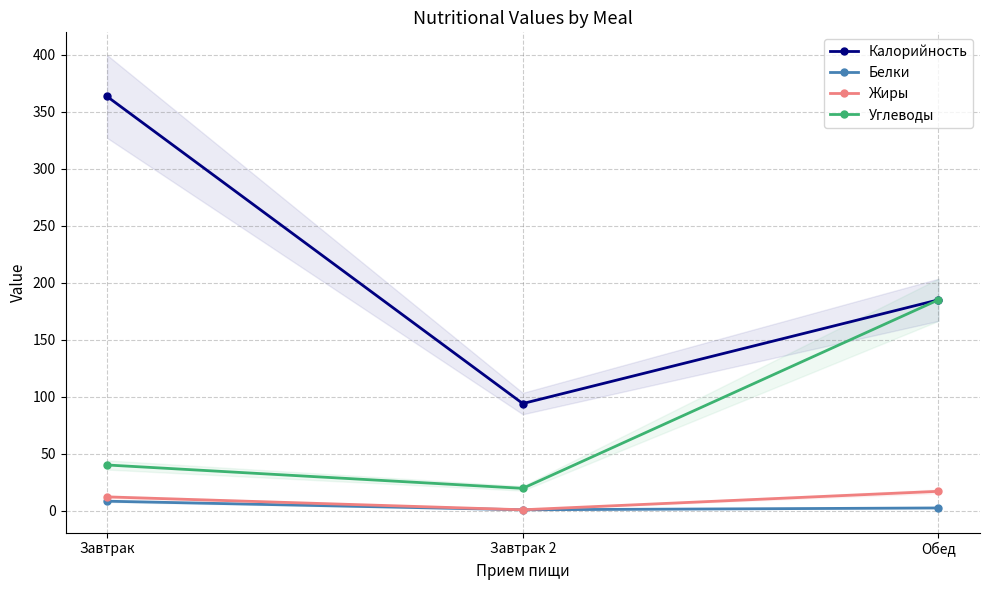

Which series changed the most between Завтрак and Завтрак 2?

Калорийность